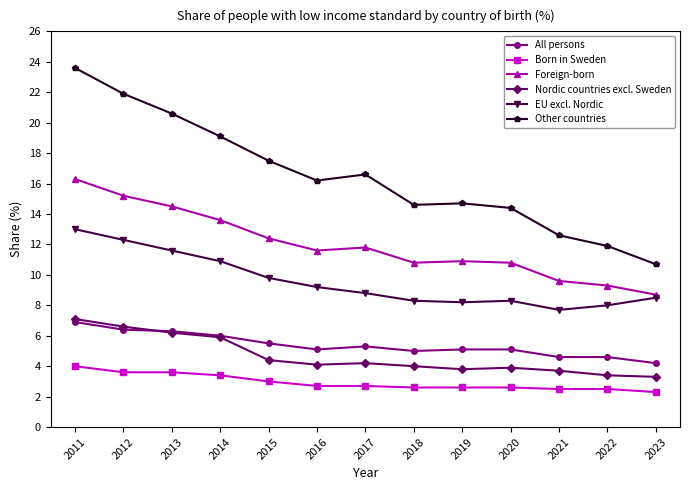

At which category is the sum across all series the highest?

2011